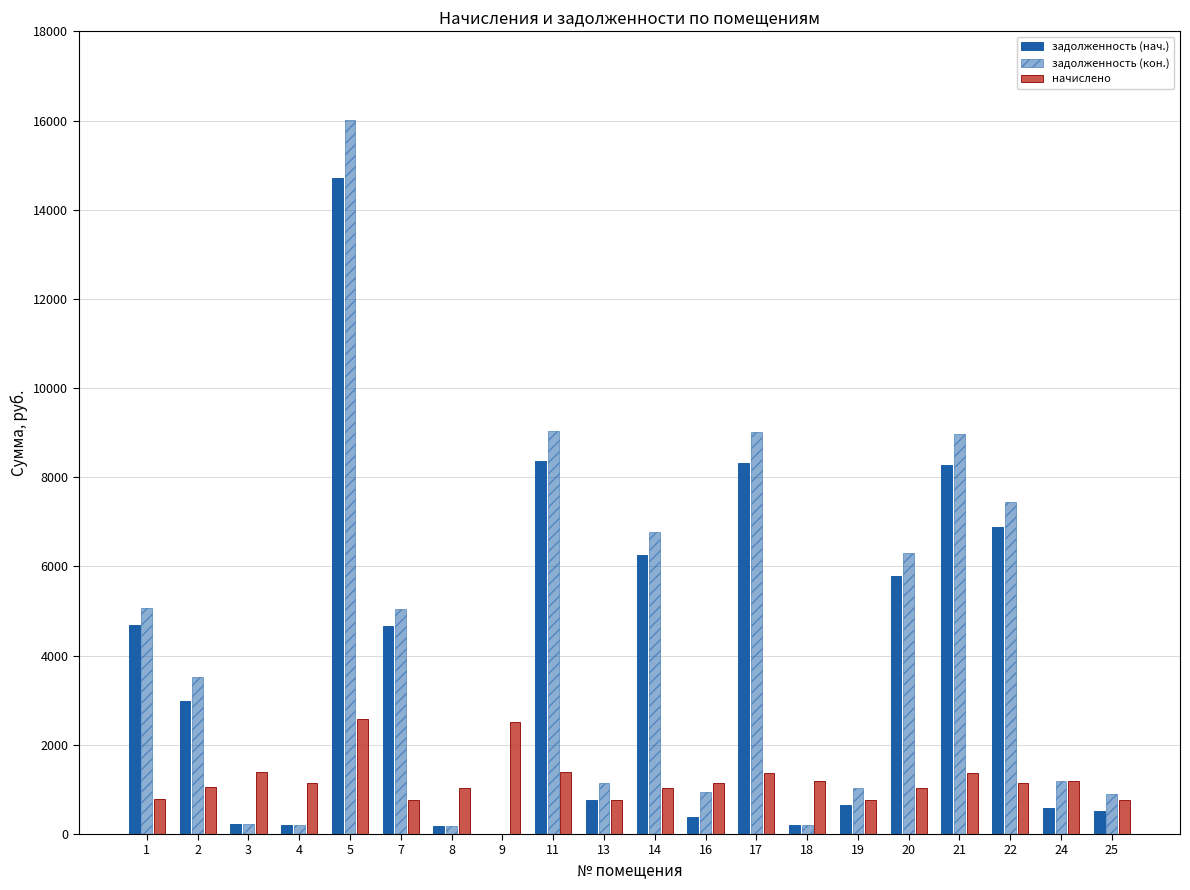

How many data points in задолженность (кон.) are above 3516?

10